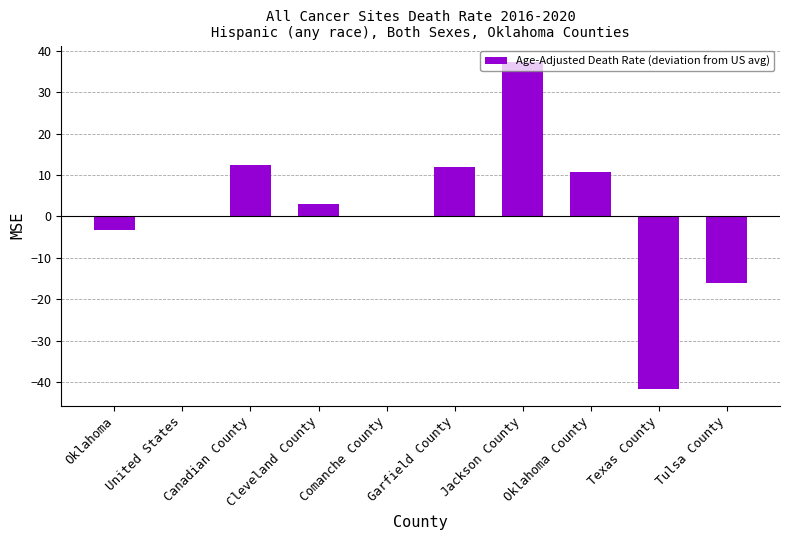

How many distinct data groups are displayed?

1